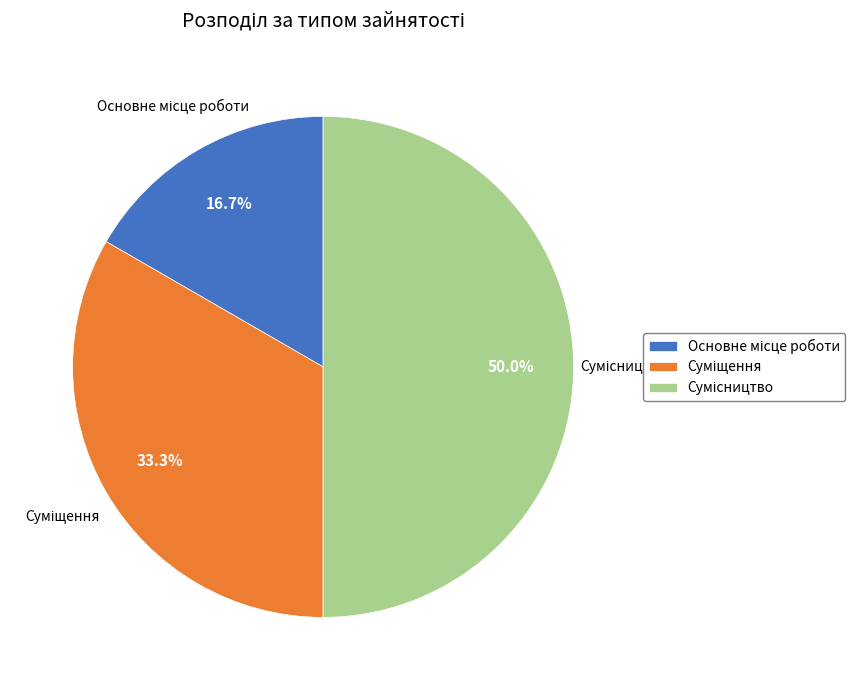

True or false: Суміщення accounts for 19% of the total.

False